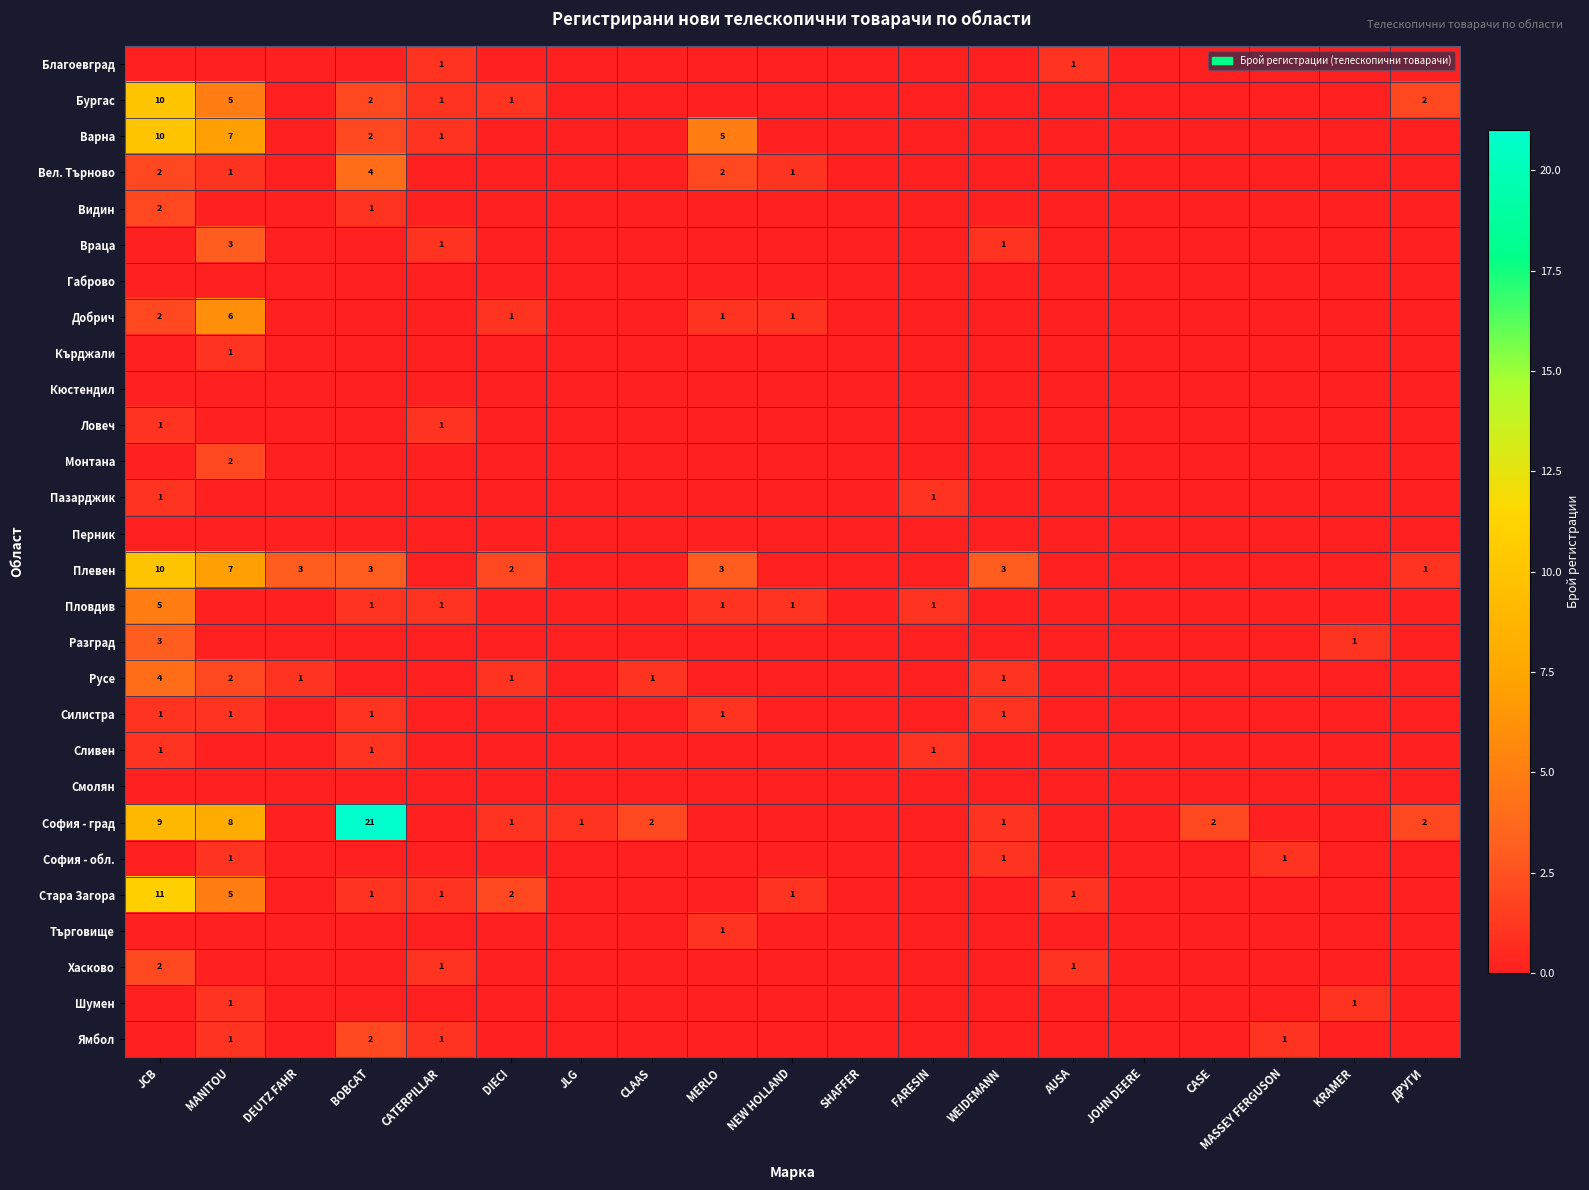

What is the total value across all series at DEUTZ FAHR?

4